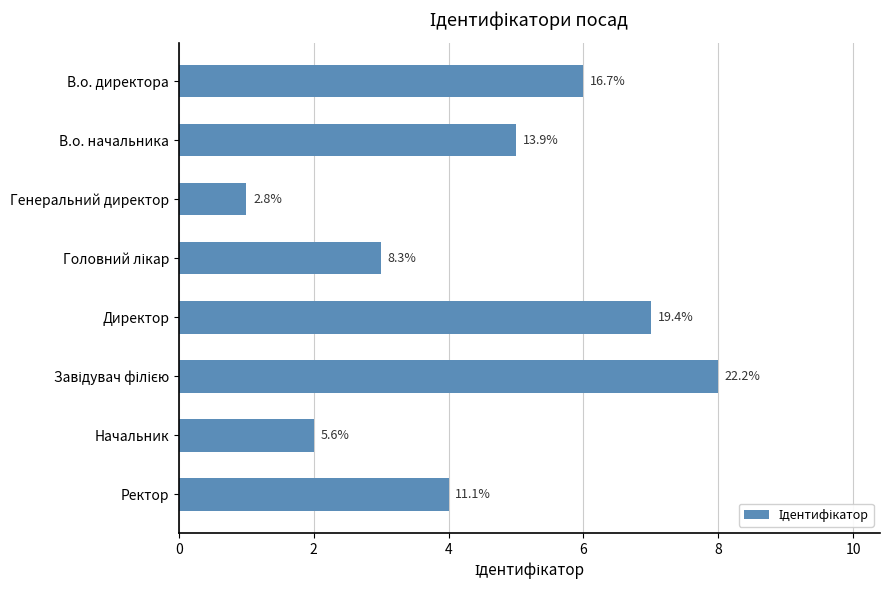

What is the maximum value shown in the chart?

8